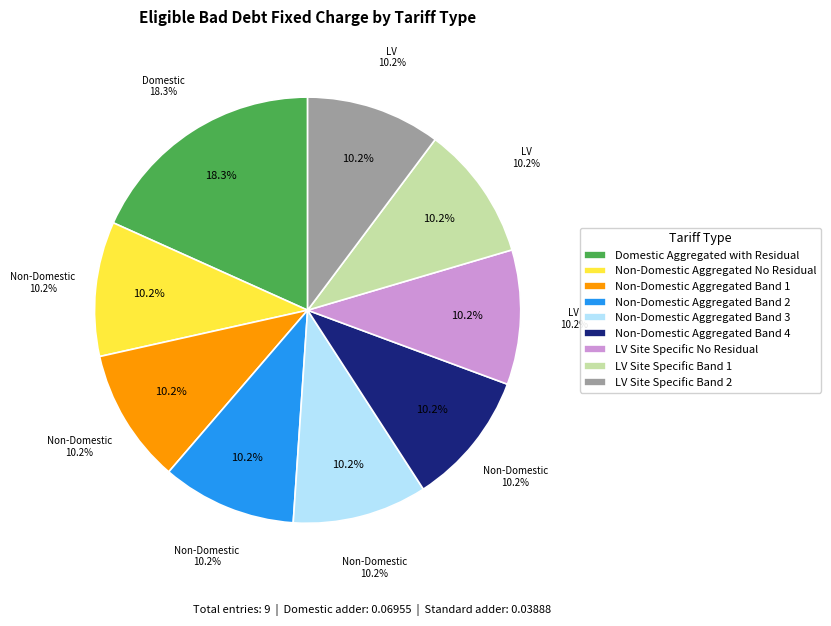

Rank the categories by value from lowest to highest.

Non-Domestic Aggregated No Residual, Non-Domestic Aggregated Band 1, Non-Domestic Aggregated Band 2, Non-Domestic Aggregated Band 3, Non-Domestic Aggregated Band 4, LV Site Specific No Residual, LV Site Specific Band 1, LV Site Specific Band 2, Domestic Aggregated with Residual